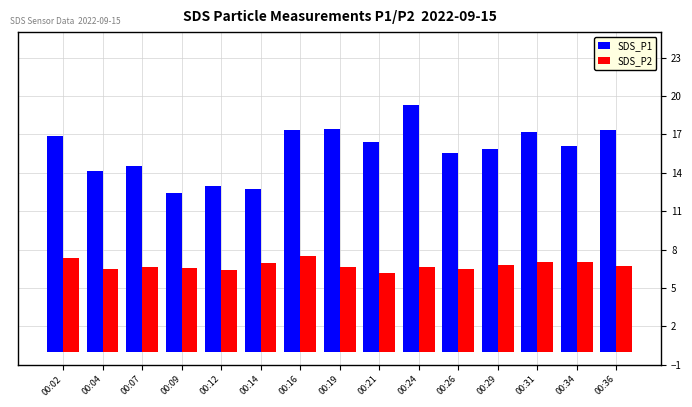

List the series in order of their overall mean, lowest first.

SDS_P2, SDS_P1